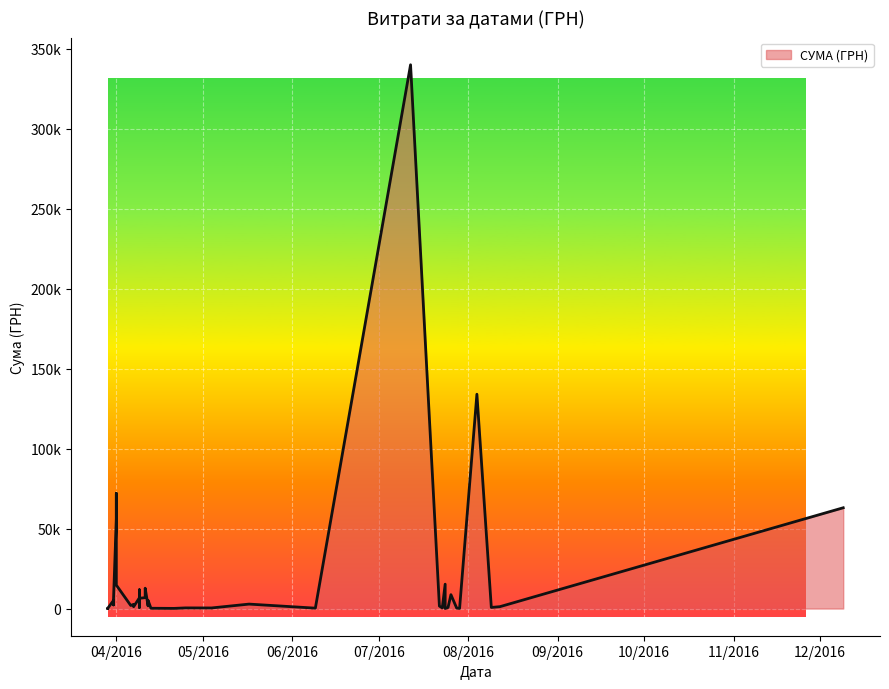

What is the greatest value displayed?

340053.3